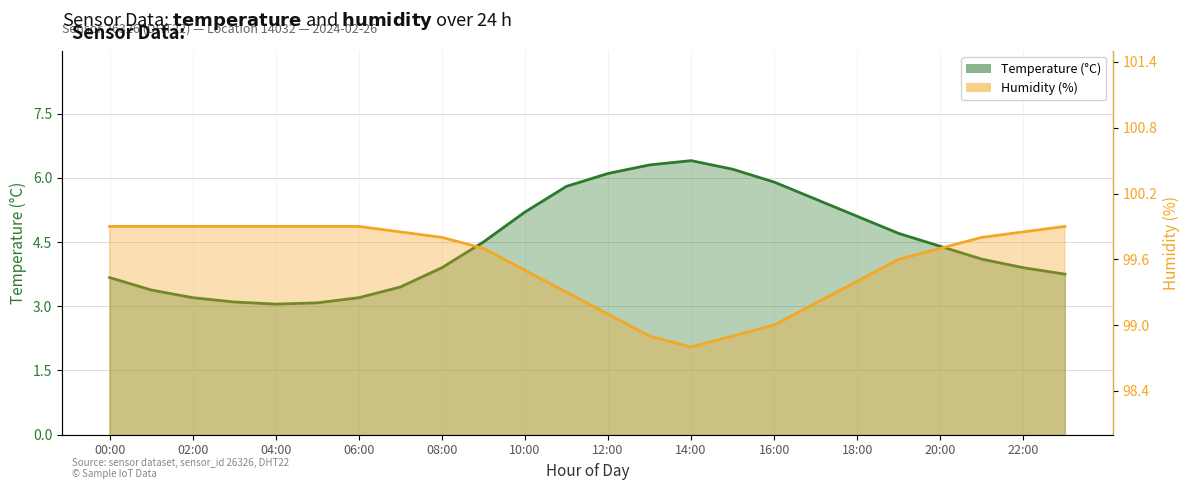

Which series changed the most between 02:00 and 07:00?

temperature